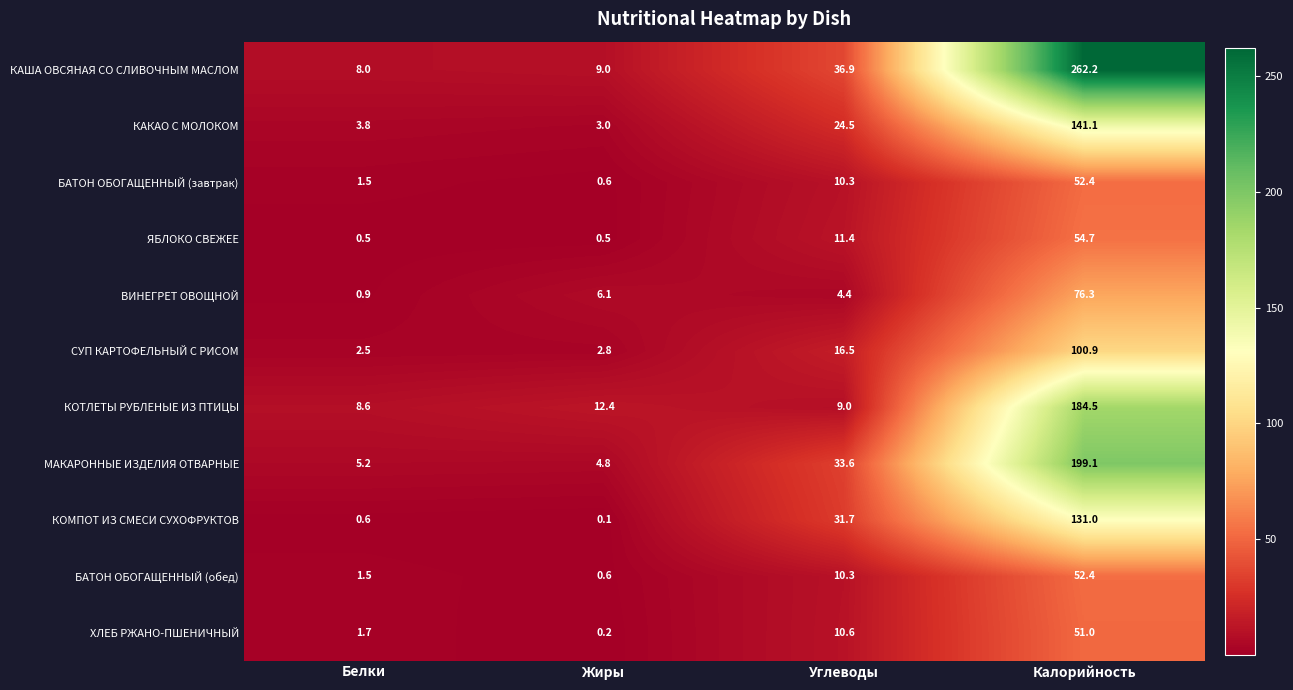

True or false: ВИНЕГРЕТ ОВОЩНОЙ has a value of 1.5 at Белки.

False